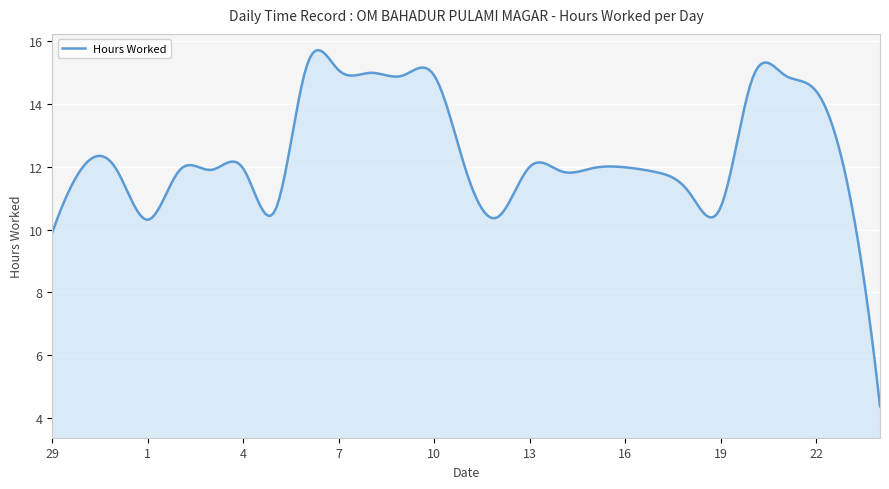

What is the greatest value displayed?

15.7